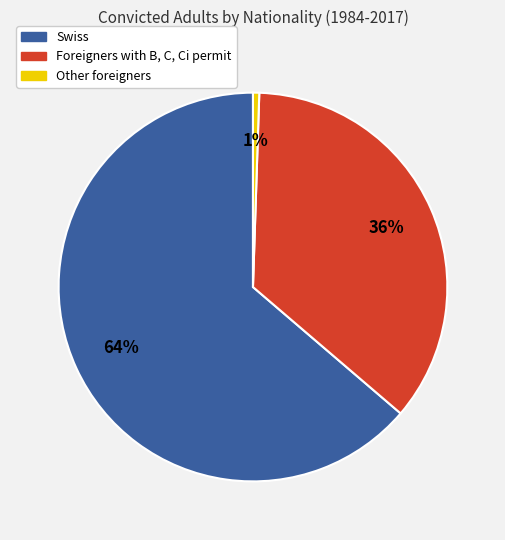

What is the largest slice in the pie chart?

Swiss